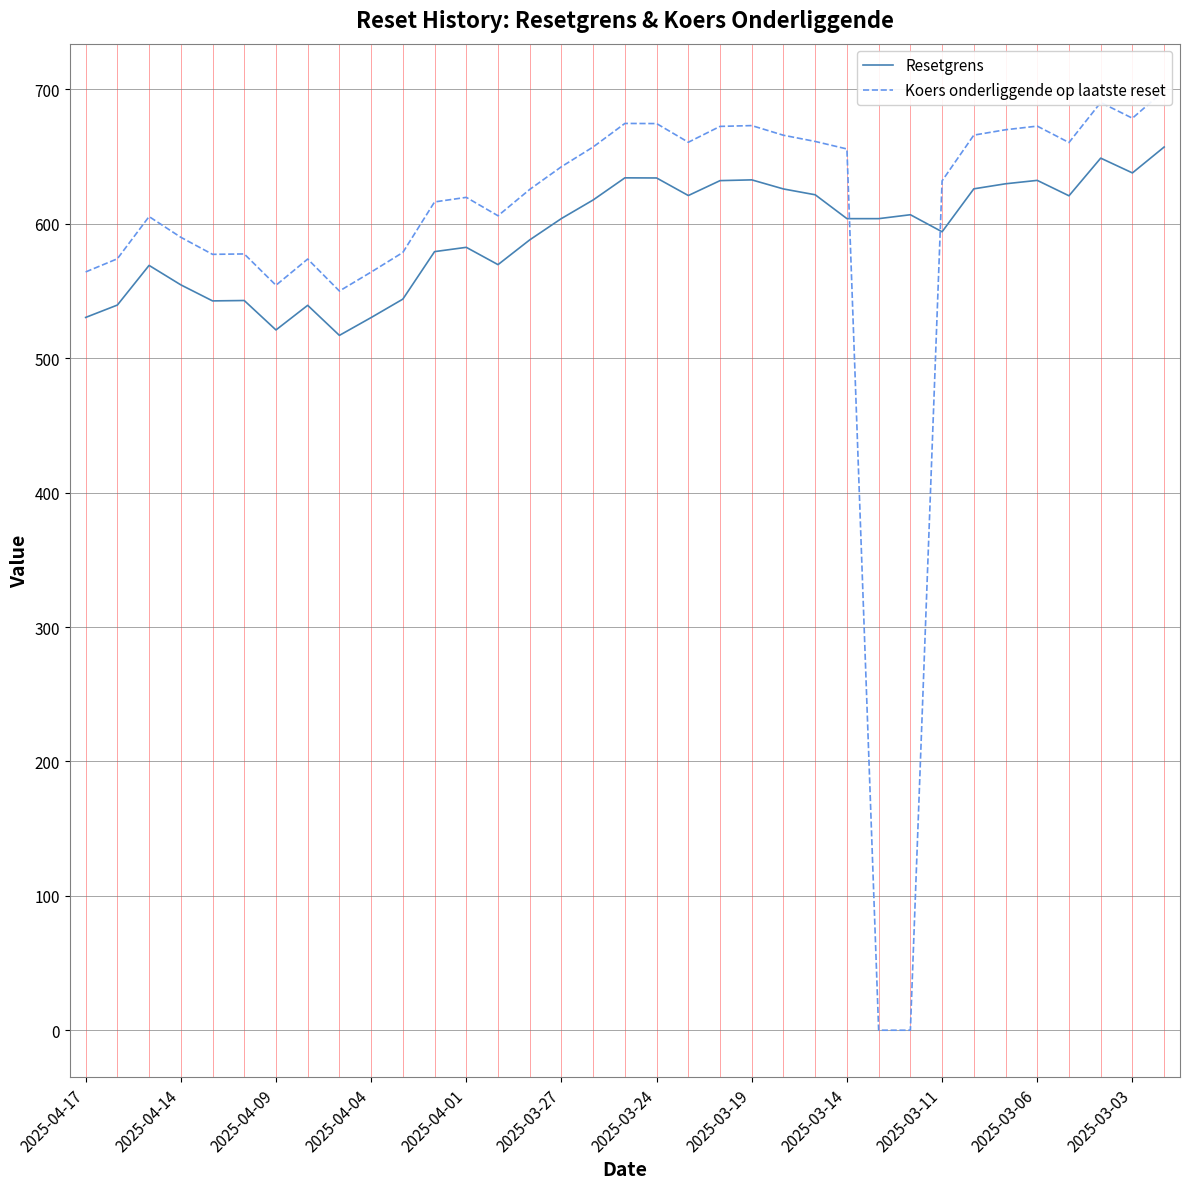

What is the lowest value of the Resetgrens series?

517.0